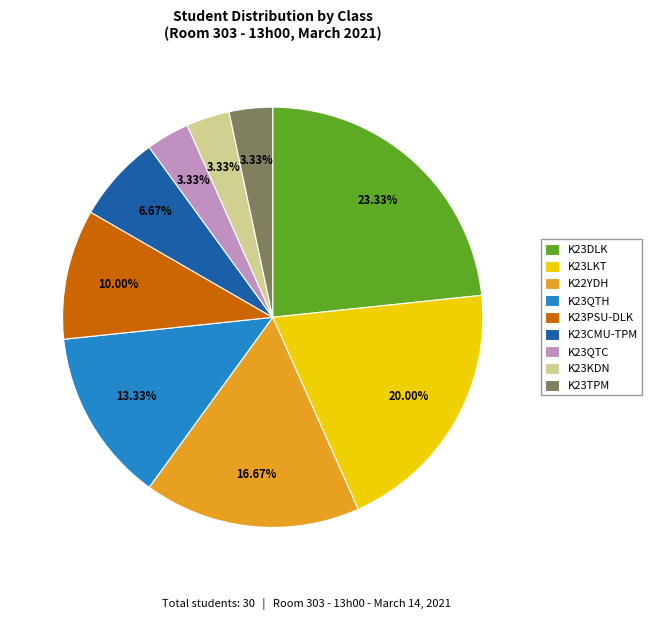

To the nearest percent, what is the difference between the K23PSU-DLK and K23QTC slice percentages?

7%